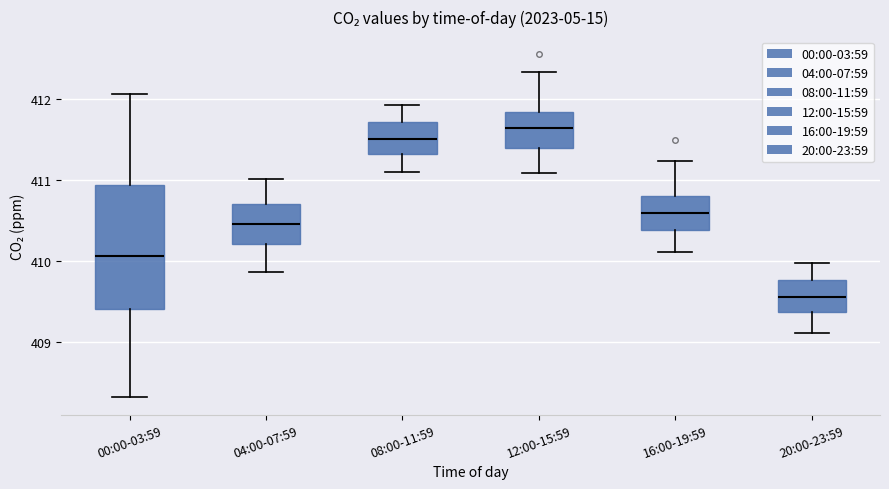

Which box's median line is the lowest?

20:00-23:59